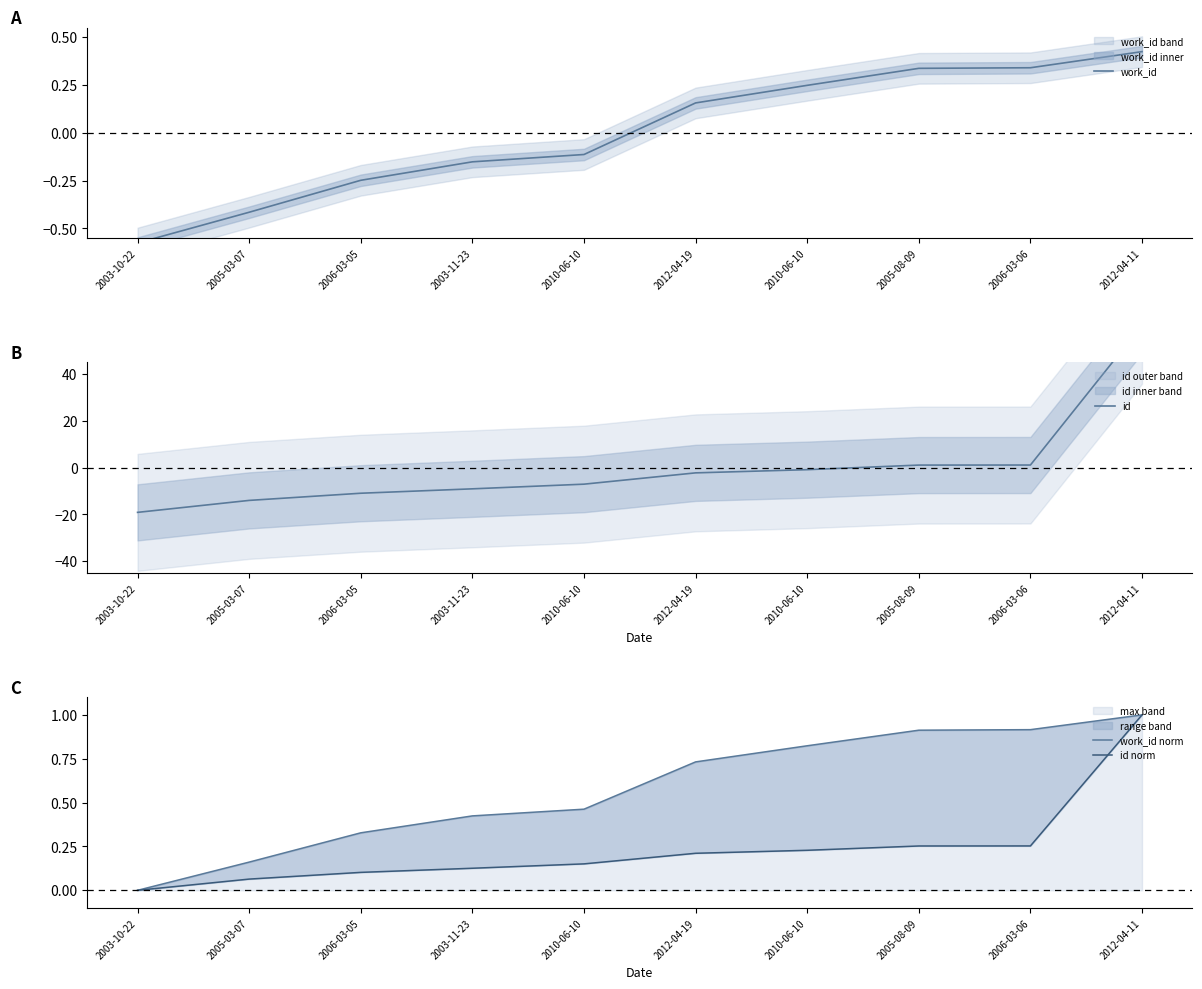

Reading left to right, transcribe all the data shown in this chart.

work_id: -0.6	-0.4	-0.2	-0.2	-0.1	0.2	0.2	0.3	0.3	0.4
id: -19.1	-14.0	-10.9	-9.0	-7.0	-2.2	-0.8	1.1	1.1	60.9
work_id norm: 0.0	0.2	0.3	0.4	0.5	0.7	0.8	0.9	0.9	1.0
id norm: 0.0	0.1	0.1	0.1	0.2	0.2	0.2	0.3	0.3	1.0